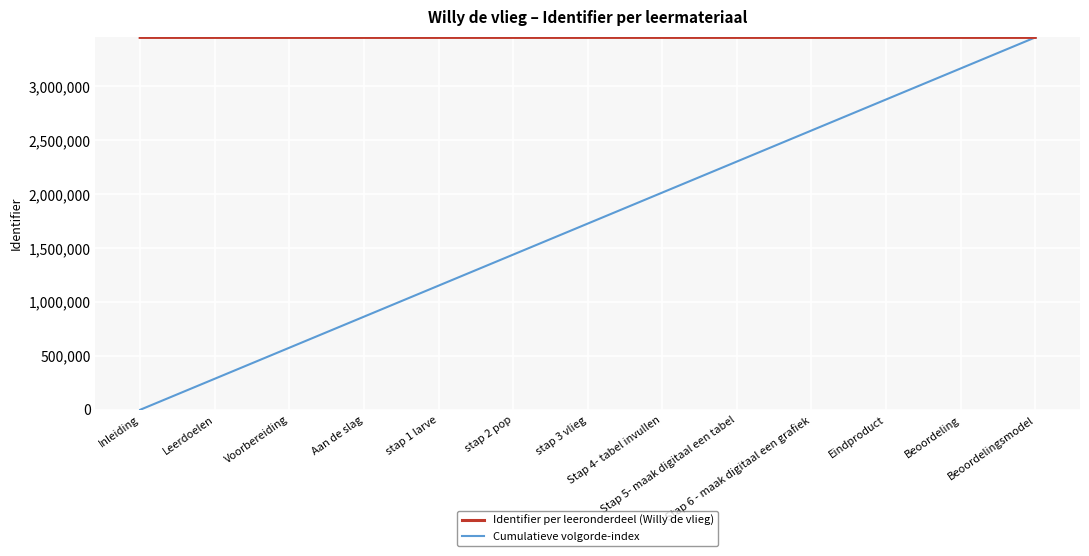

Which series has the widest spread of values?

Cumulatieve volgorde-index